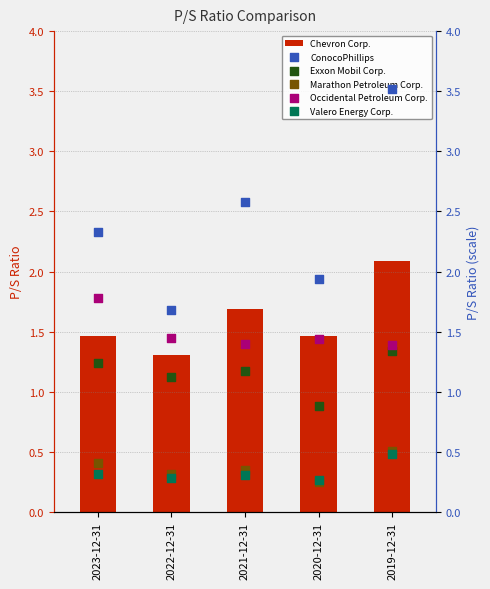

At which category is the sum across all series the highest?

2019-12-31